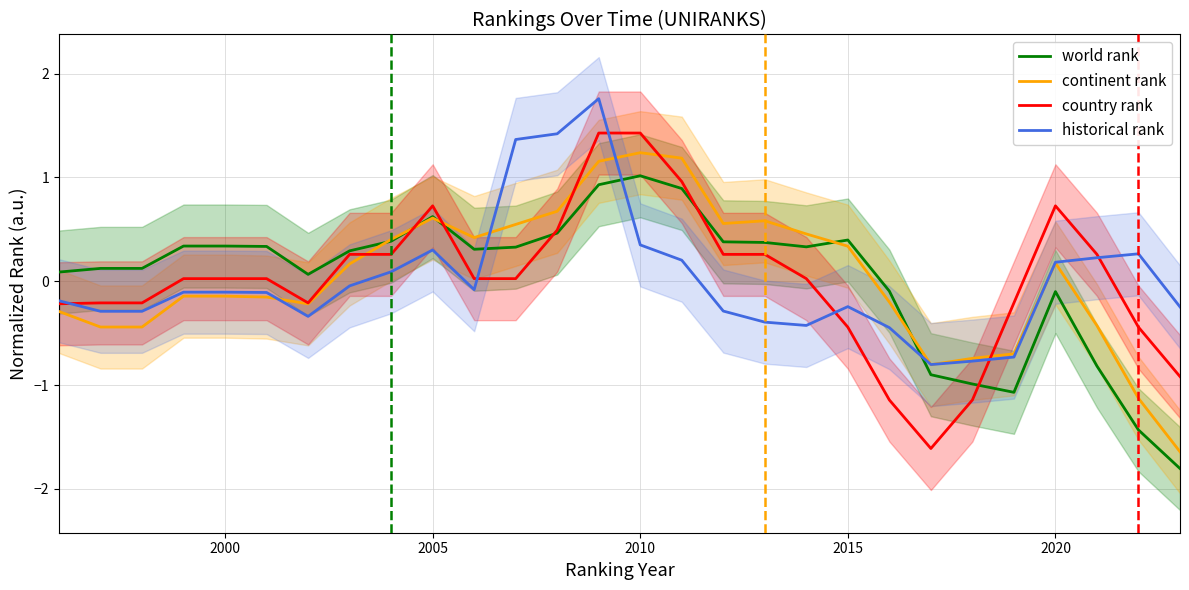

The country rank series shows 0.0 at 2000. True or false?

True